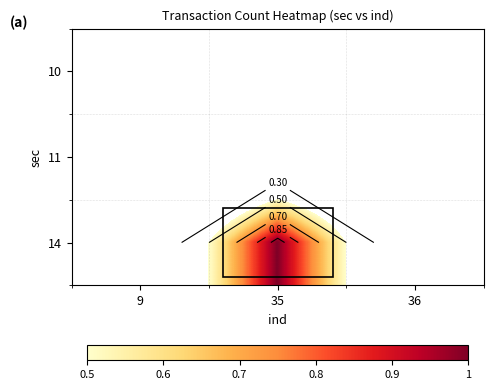

The value of 14 at 9 is 0.0. True or false?

True